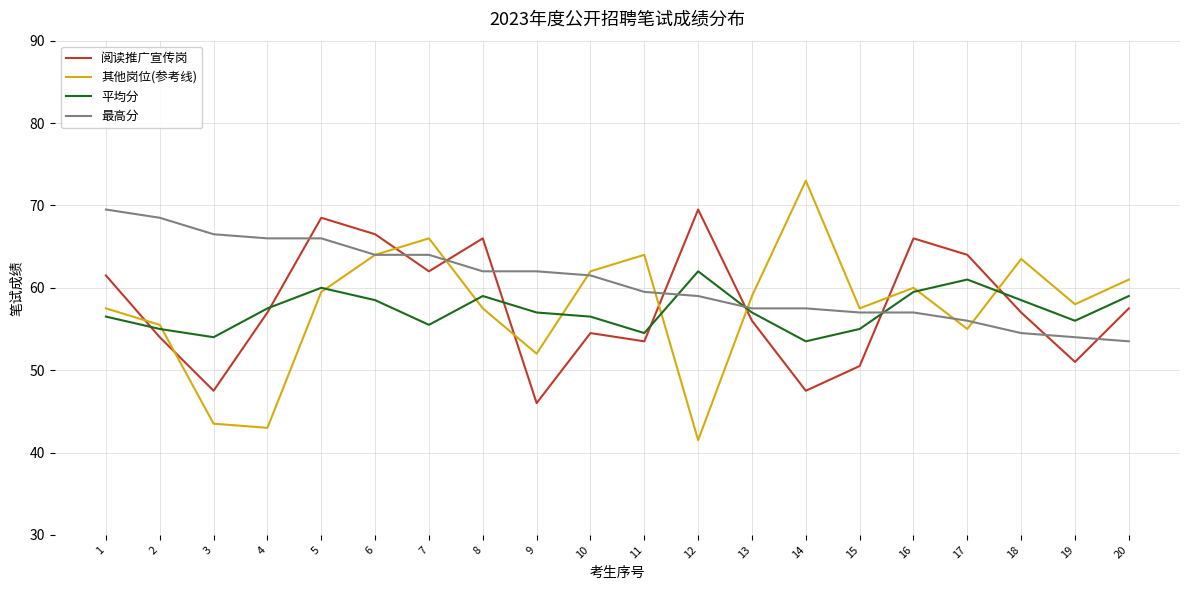

What value does the 阅读推广宣传岗 series have at 18?

57.0